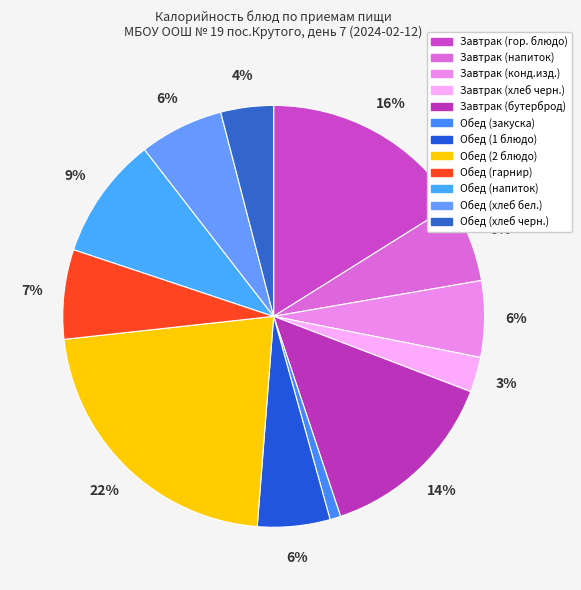

Count the number of slices in the pie.

12